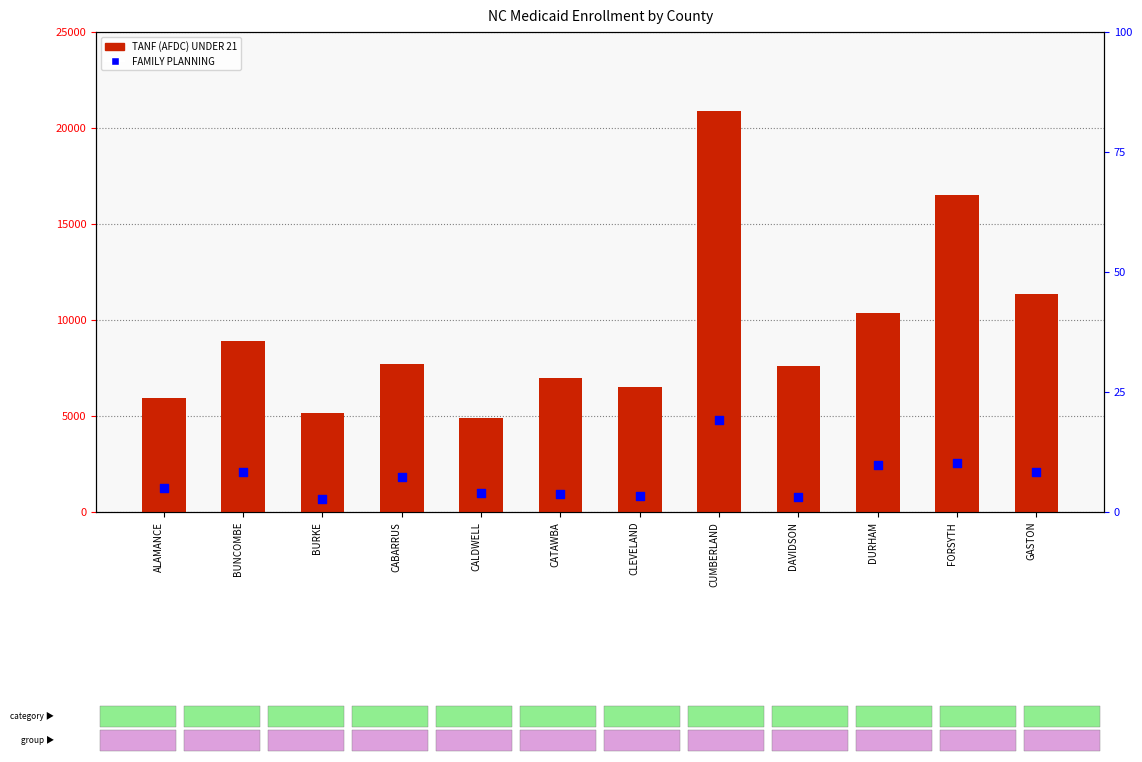

Is the value of FAMILY PLANNING at CABARRUS greater than the value of TANF (AFDC) UNDER 21 at DAVIDSON?

No